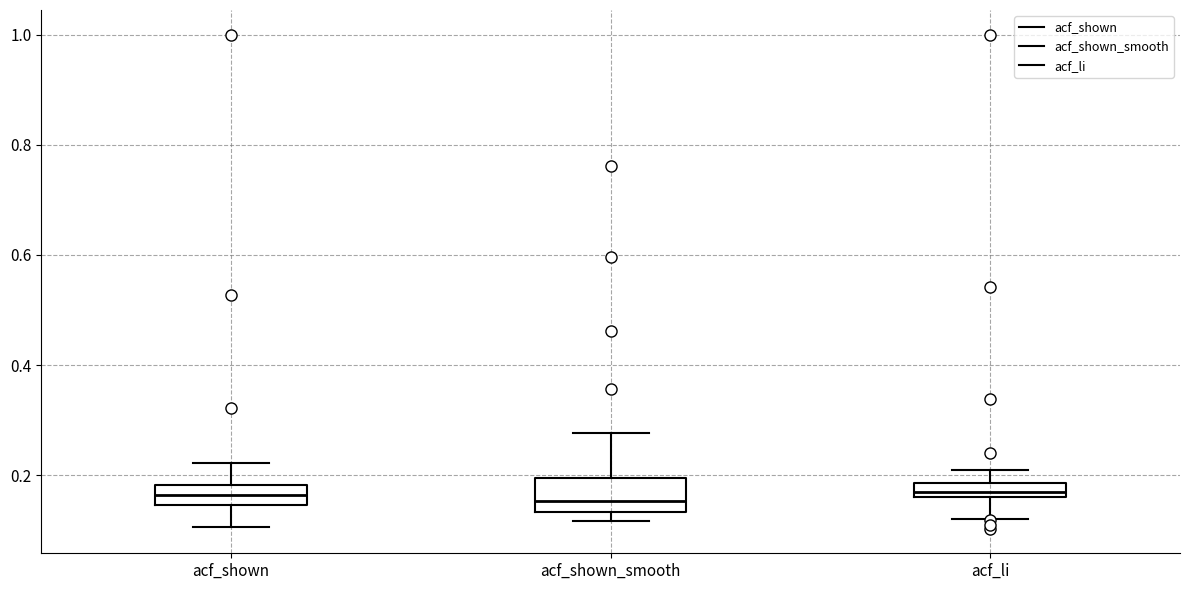

Where does the lower whisker of the box for acf_li end on the y-axis? The values are not printed on the chart, so give them approximately, as read against the axis.

0.12